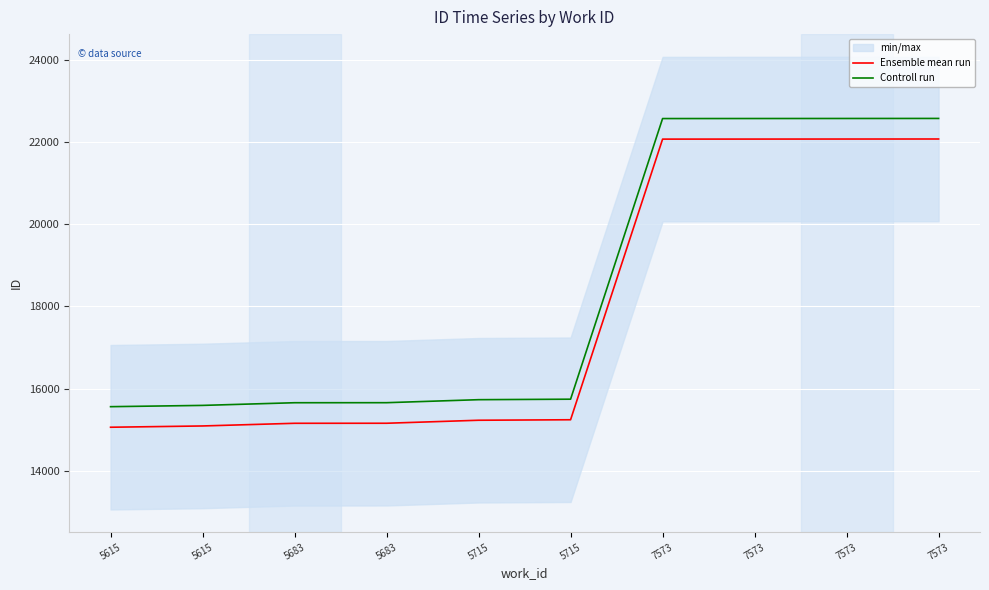

Is this an area chart (filled region under the line)?

No